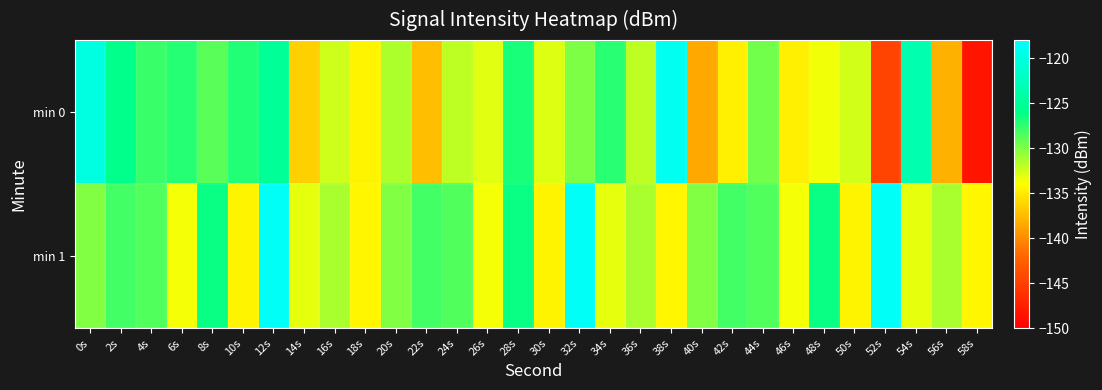

What is the greatest value displayed?

-118.5